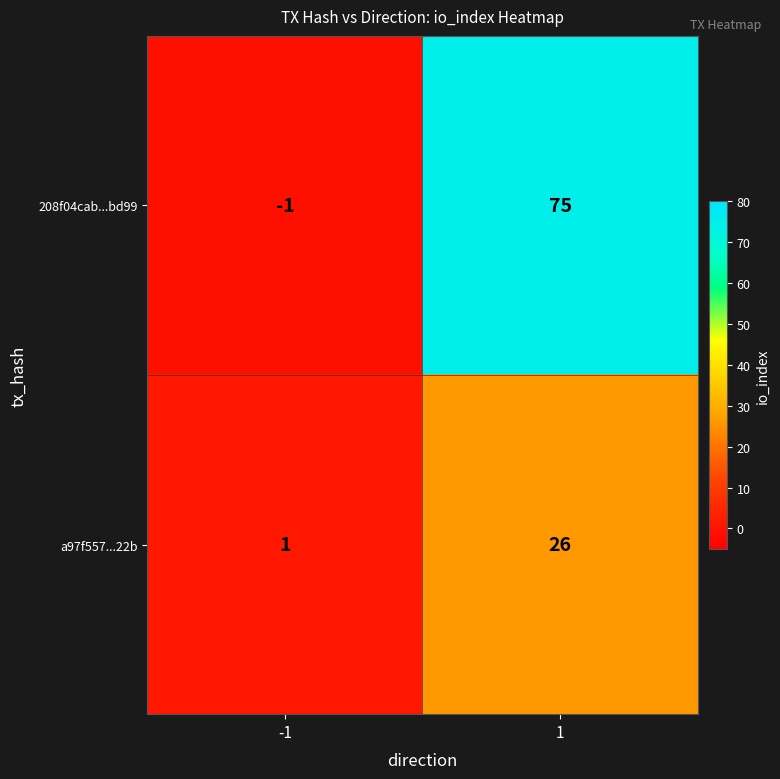

List the series in order of their overall mean, highest first.

208f04cab...bd99, a97f557...22b